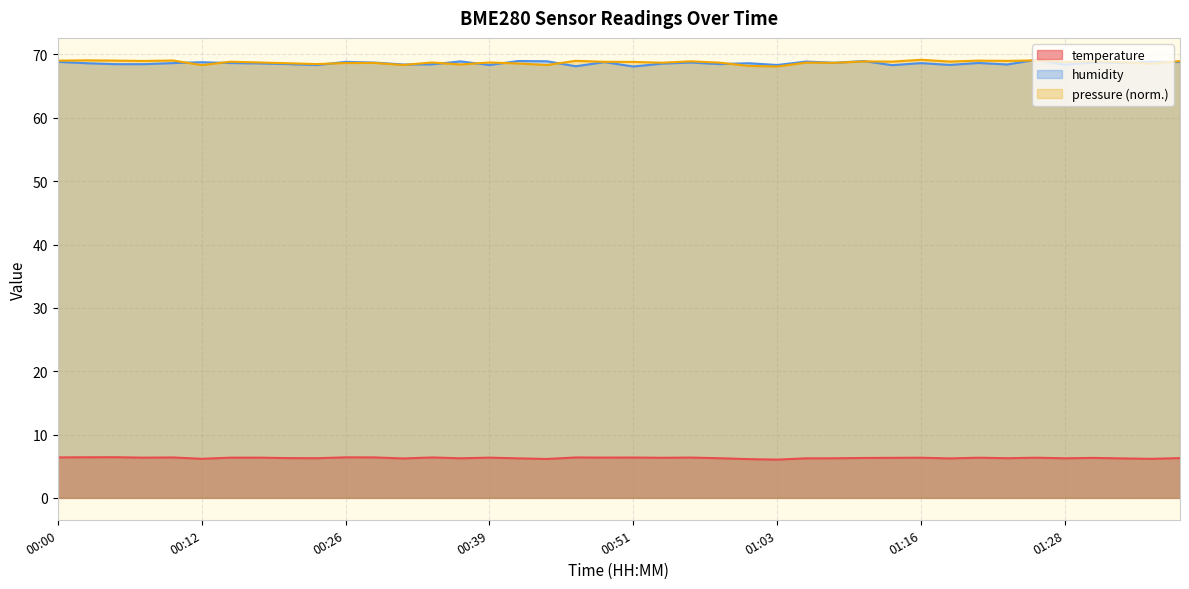

Which has a higher value, 00:03 or 01:13?

00:03